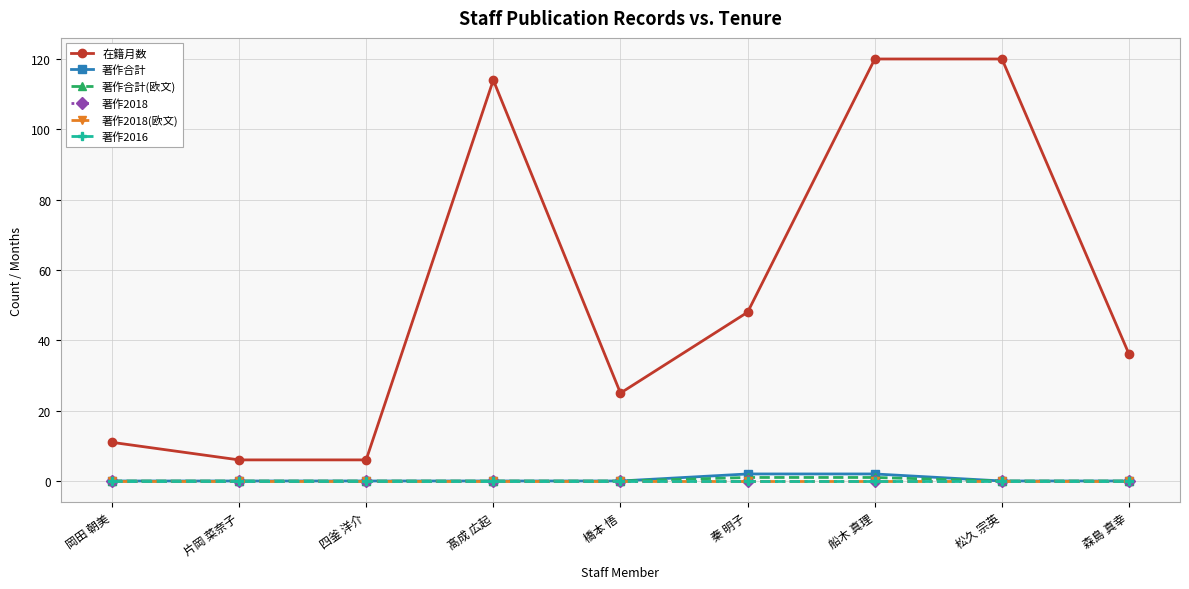

How many data points in 著作合計(欧文) are above 0?

2